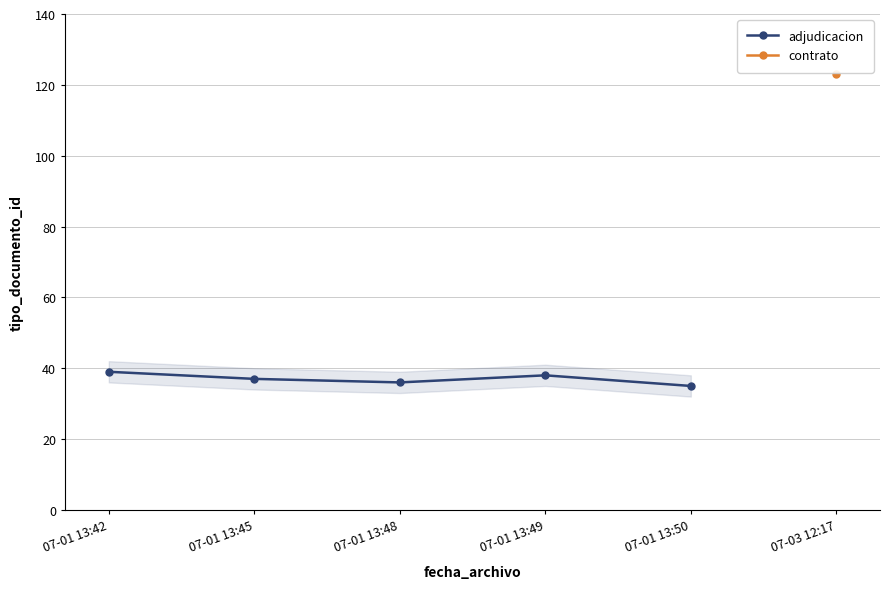

What is the change in value from 07-01 13:48 to 07-01 13:49?

+2